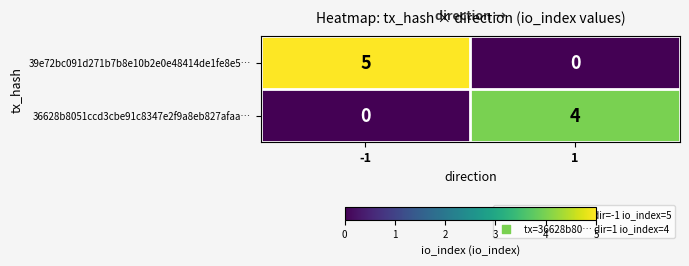

What is the sum of the 36628b8051ccd3cbe91c8347e2f9a8eb827afaa… values at -1 and 1?

4